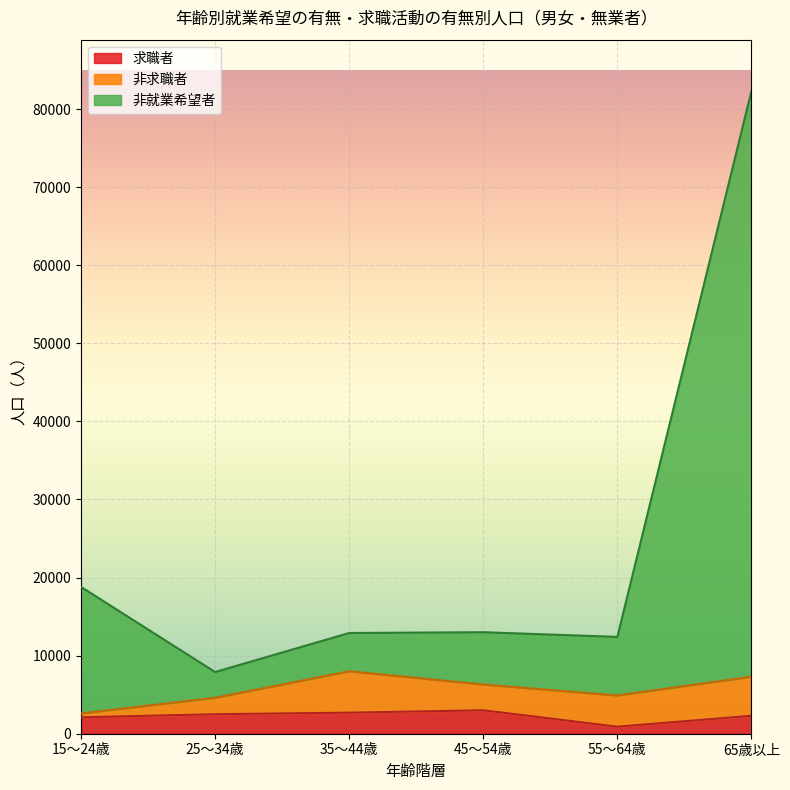

True or false: 非就業希望者 has a value of 11444 at 45～54歳.

False